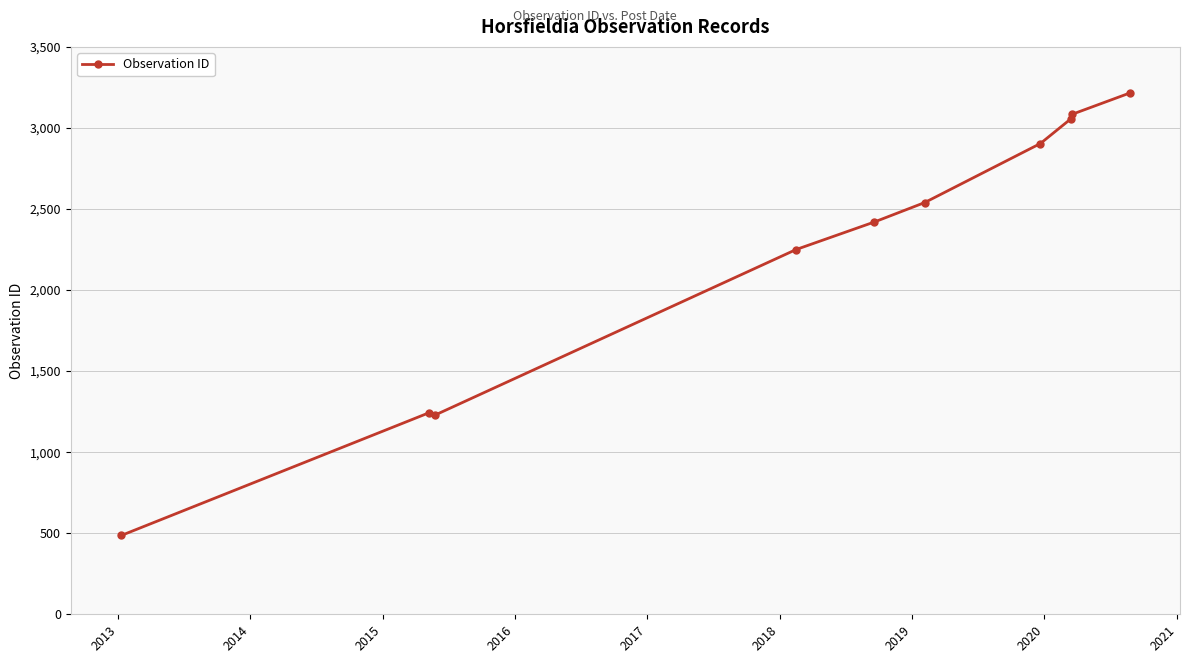

What is the value of the 2nd point from the left?

1242